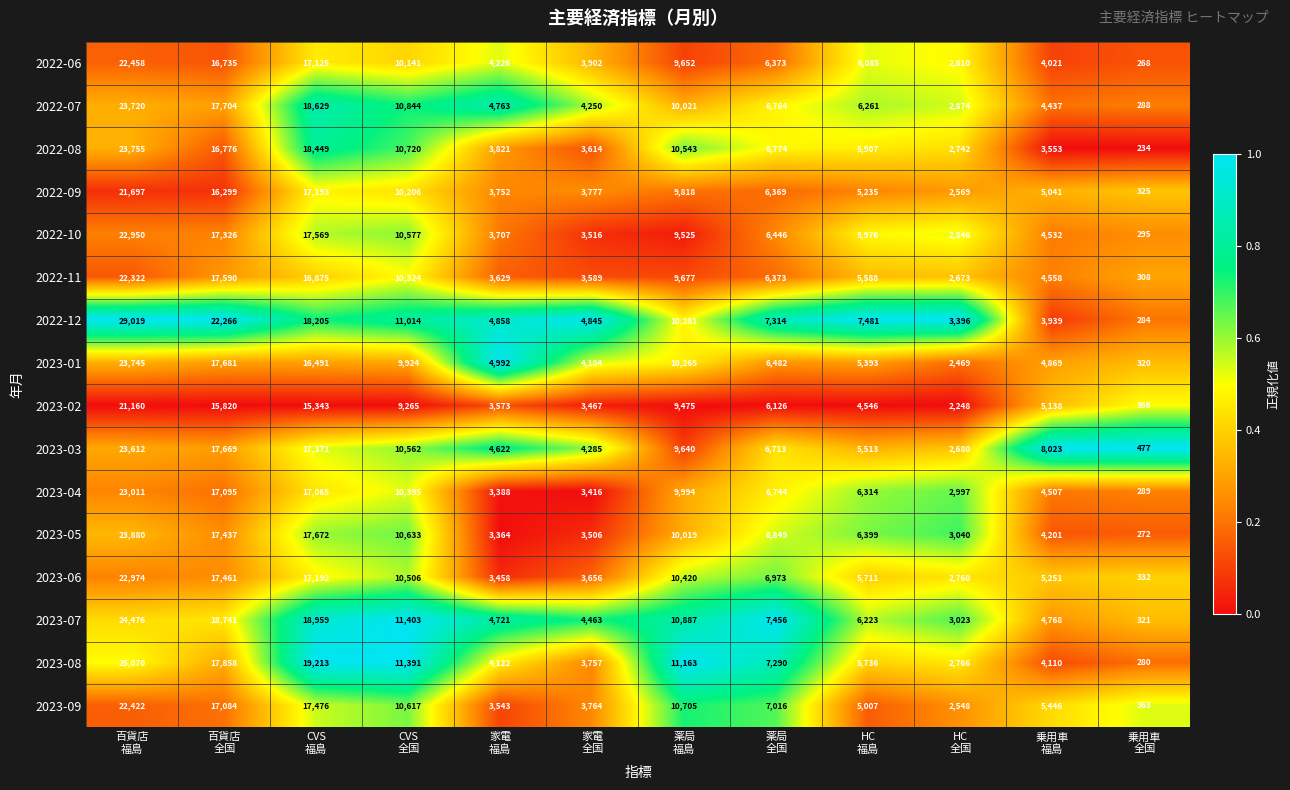

Which series has the largest total across all categories?

2022-12